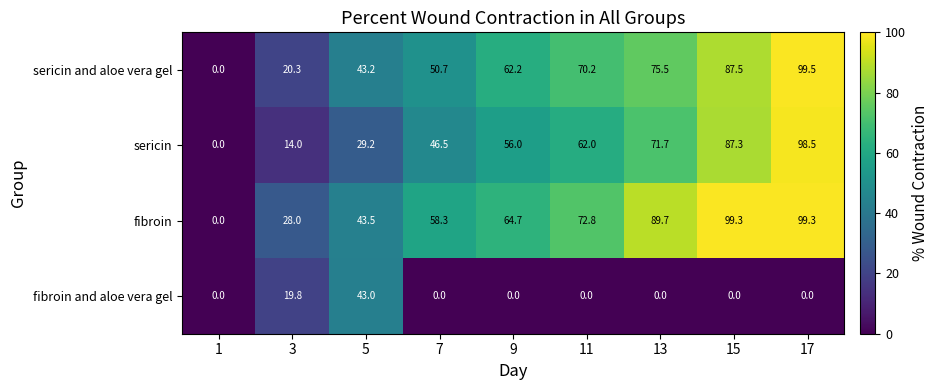

How many values in fibroin are above zero?

8